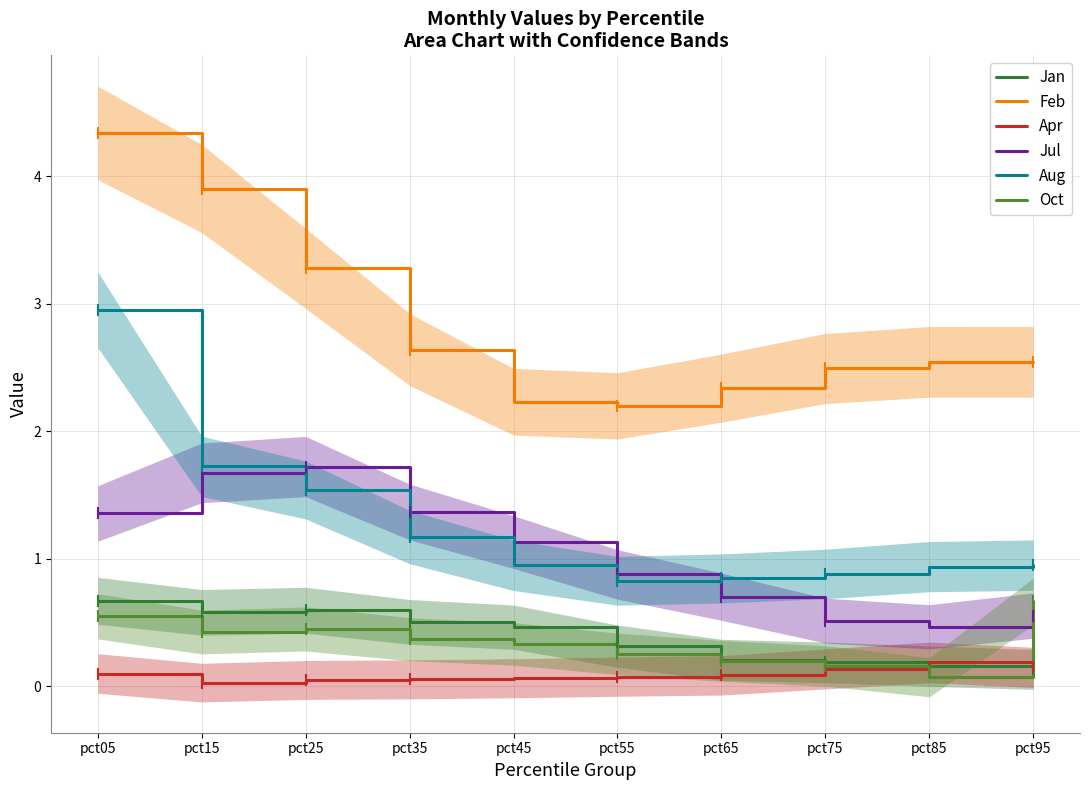

Rank the series at pct75 from highest to lowest value.

Feb, Aug, Jul, Jan, Oct, Apr